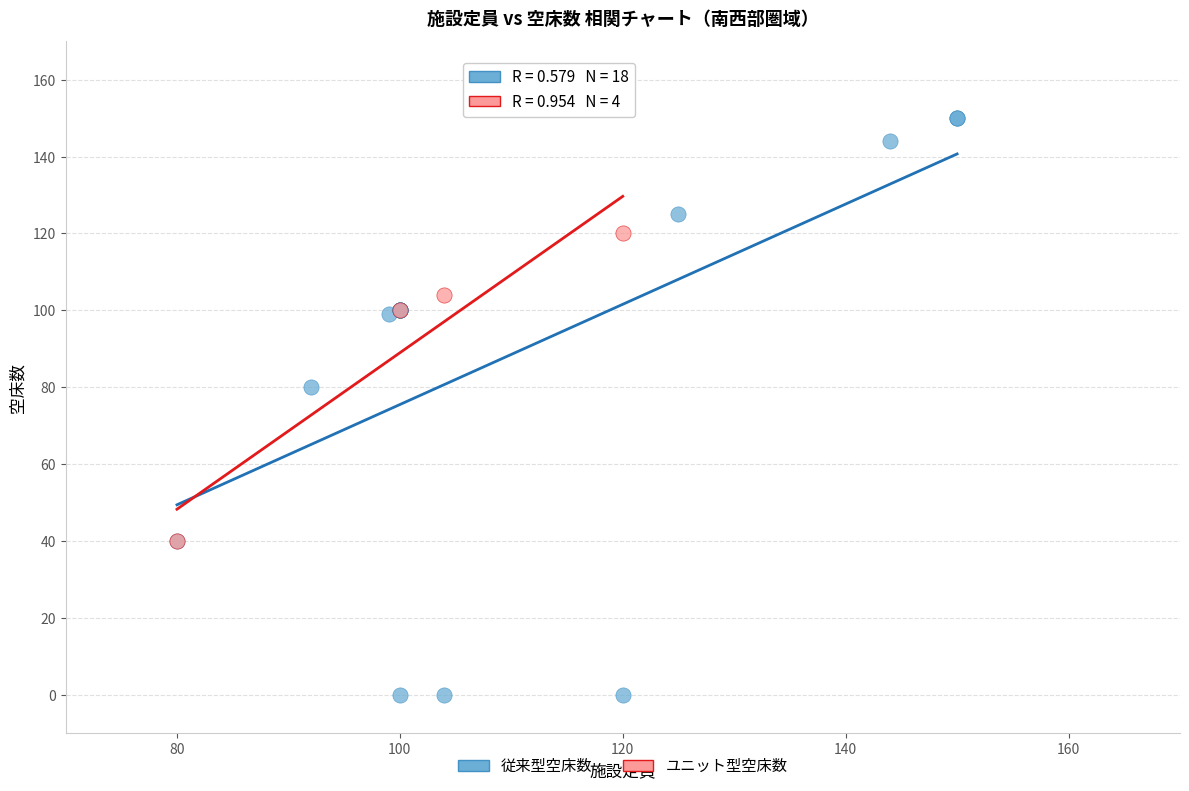

Which series contains the lowest Y value?

従来型空床数